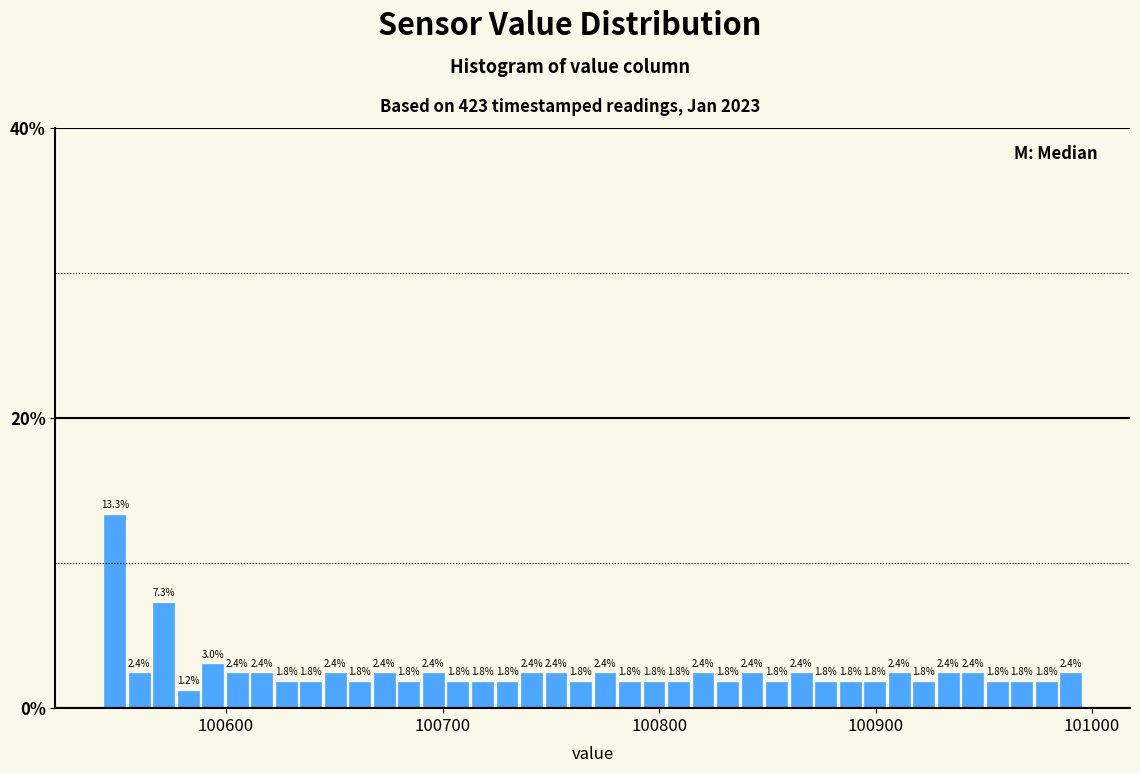

Read against the x-axis, roughly where is the centre of the tallest bar?

100550